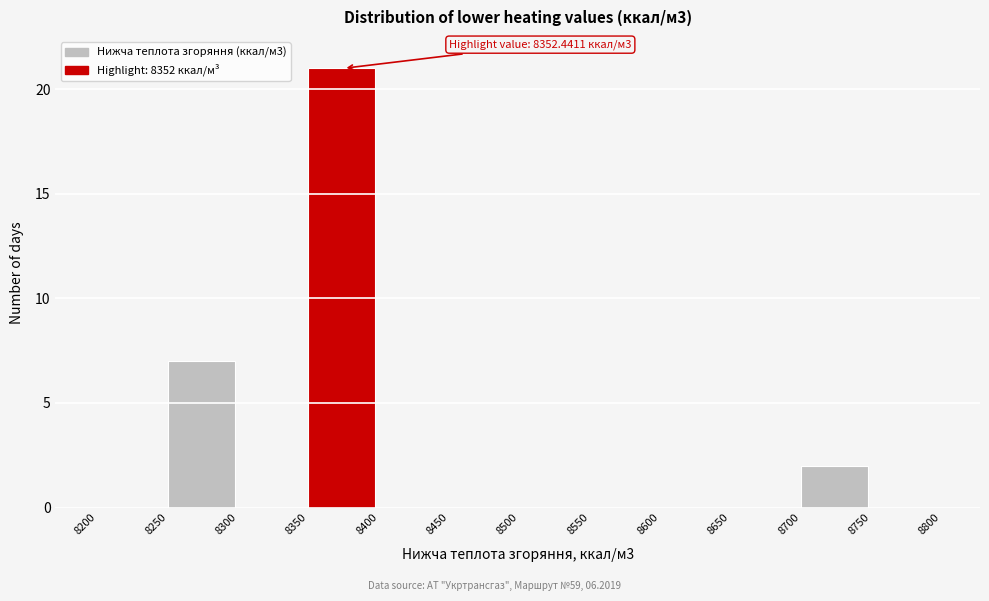

Over which range of the x-axis is the bar tallest?

8350 to 8400